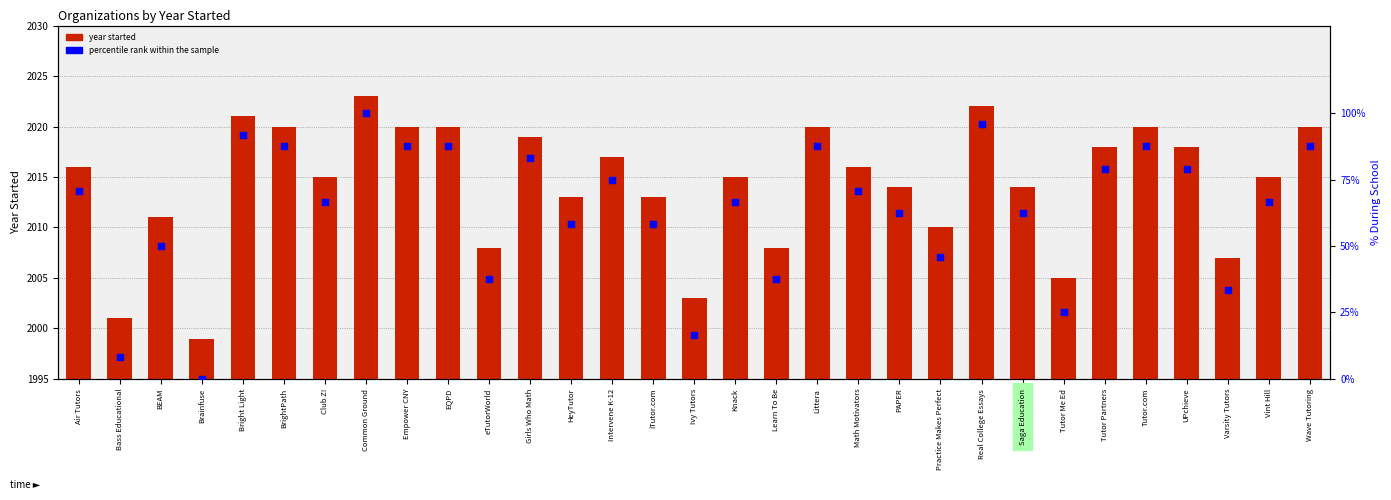

At how many categories does at least one series exceed 1084?

31